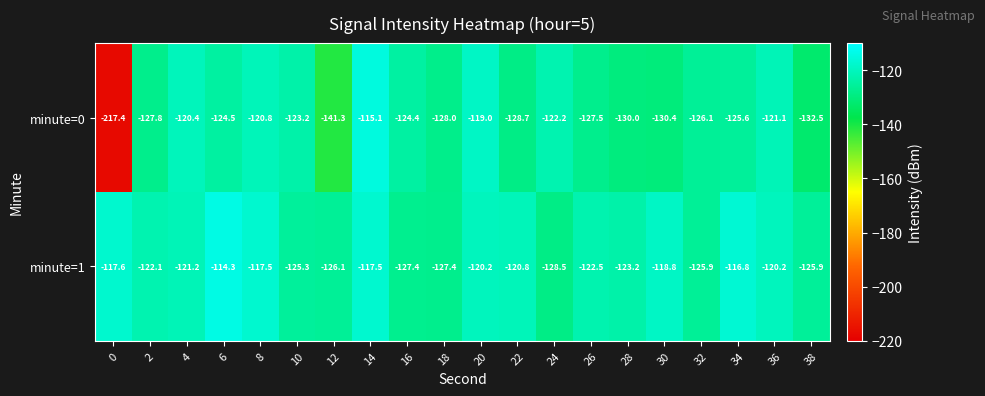

What is the sum of the minute=1 values at 28 and 16?

-250.6